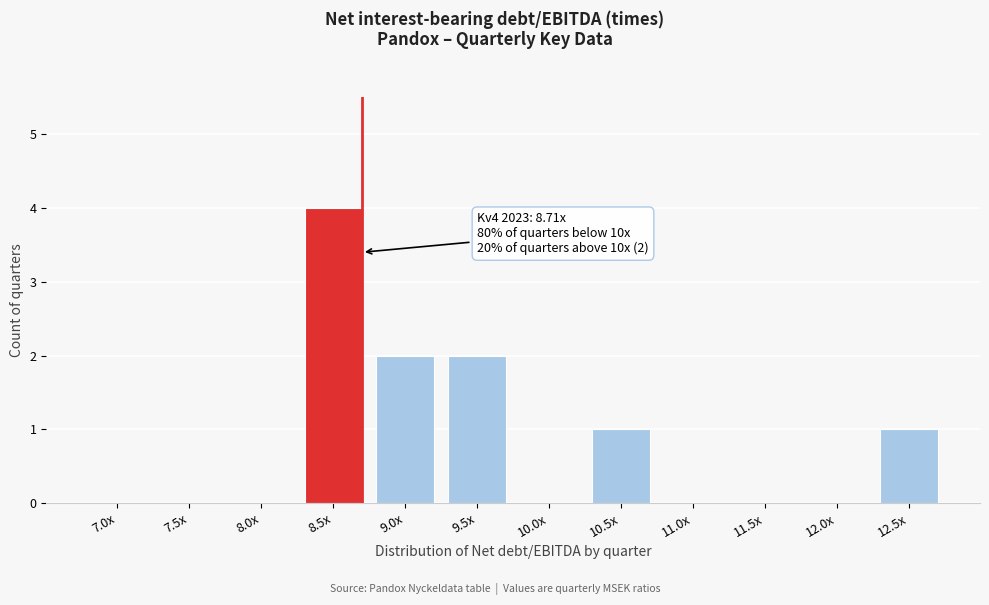

Reading left to right, extract all data points from this chart.

7.0x=0	7.5x=0	8.0x=0	8.5x=4	9.0x=2	9.5x=2	10.0x=0	10.5x=1	11.0x=0	11.5x=0	12.0x=0	12.5x=1